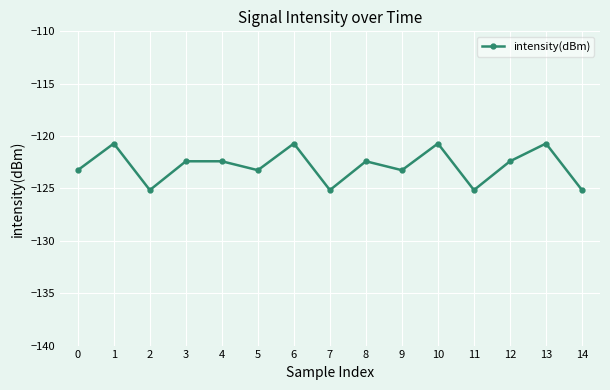

Is this an area chart (filled region under the line)?

No